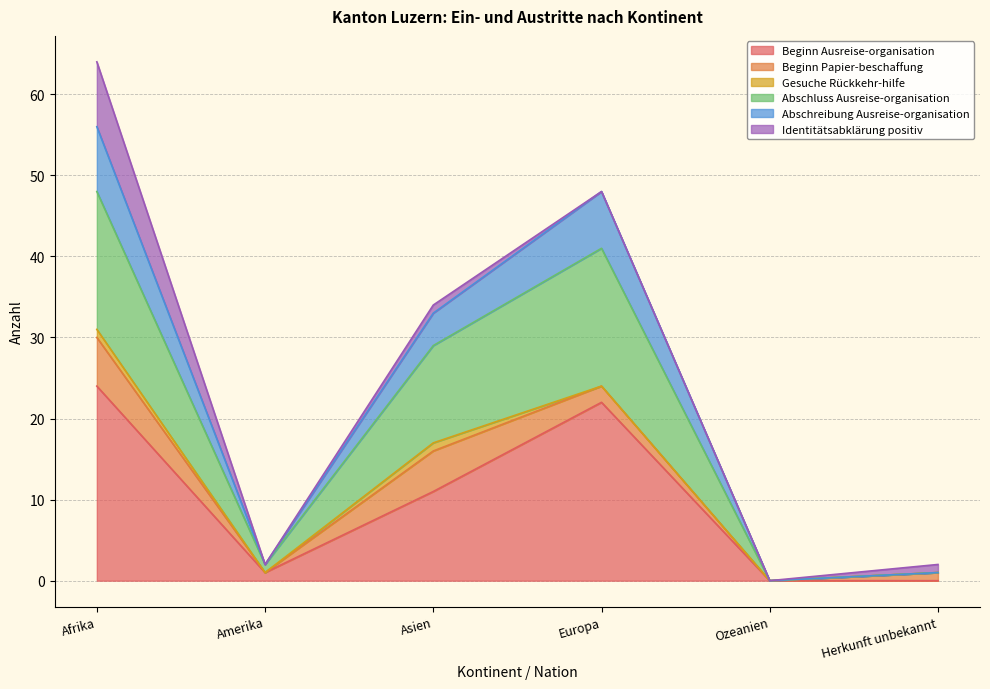

Which category has the highest value in the Beginn Ausreise-organisation series?

Afrika